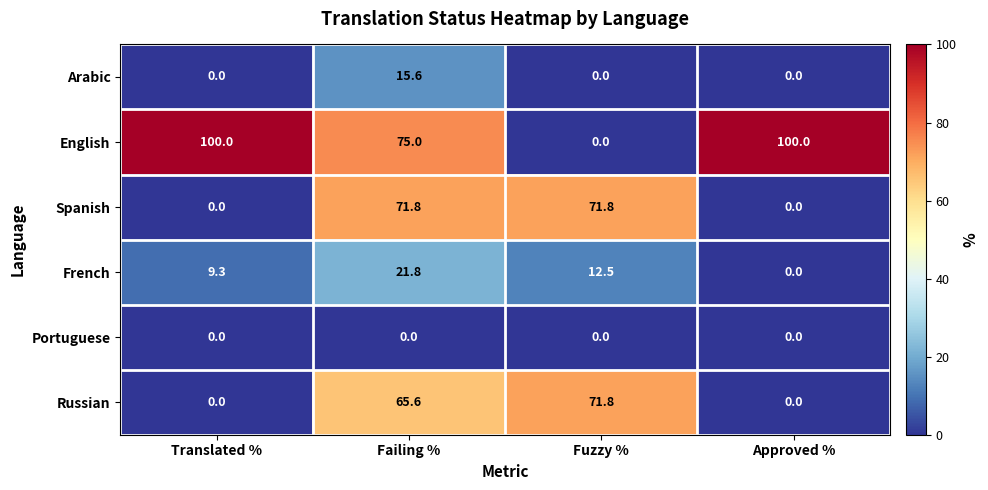

What is the sum of the Spanish values at Translated % and Failing %?

71.8